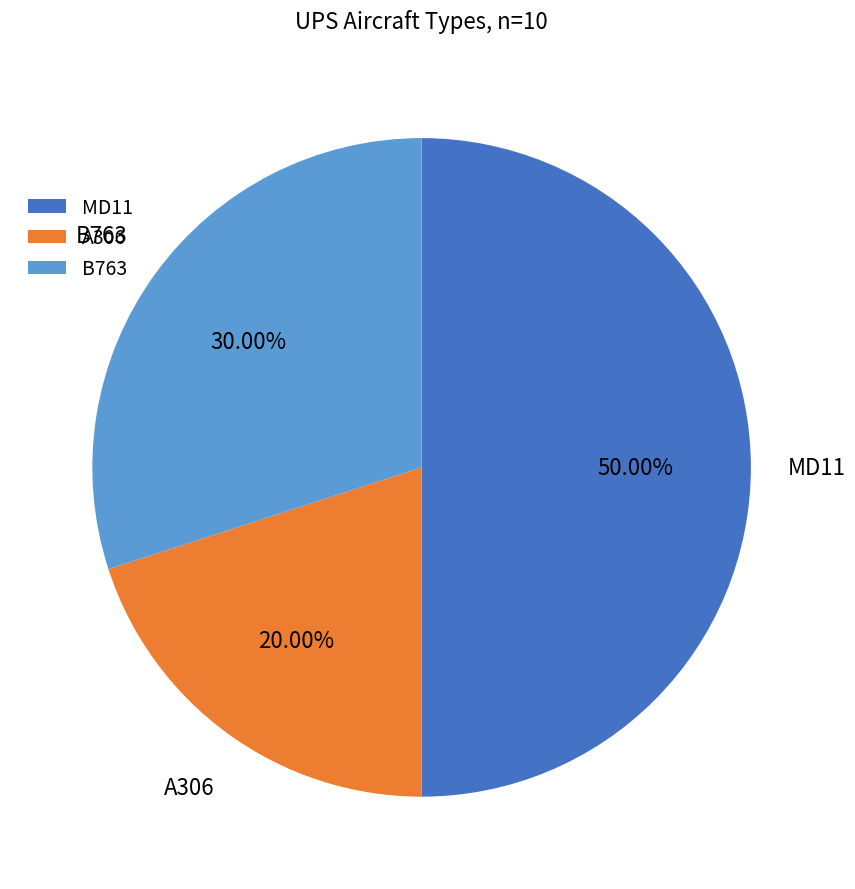

Which slice is the largest?

MD11